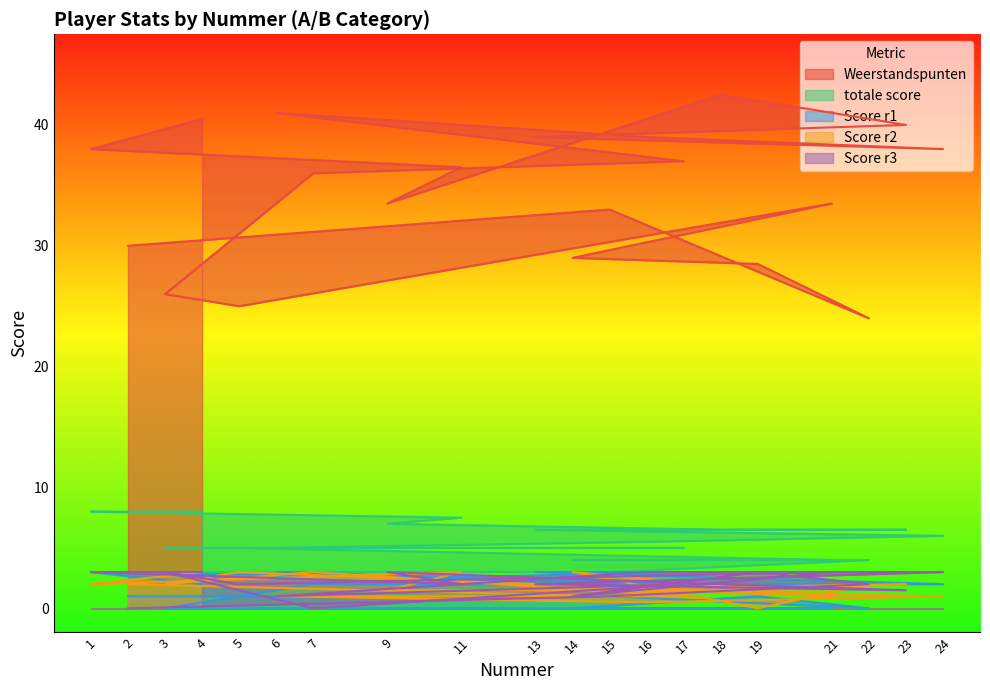

At which label does totale score reach its minimum?

15